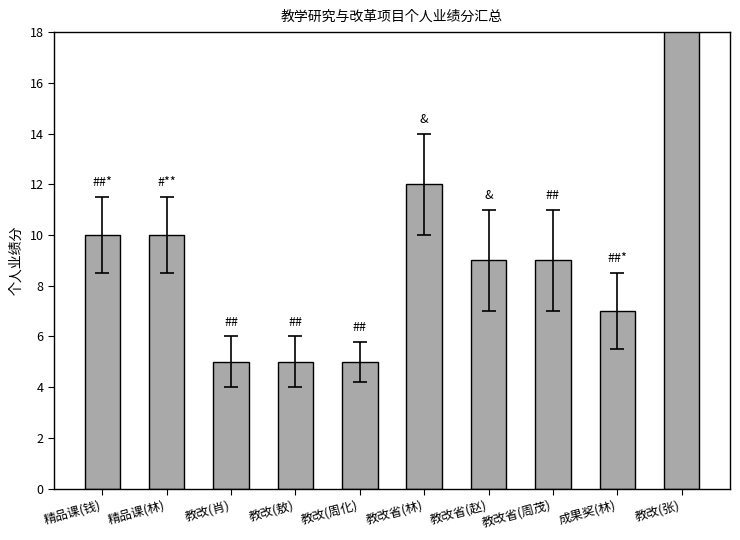

Count the number of categories in the chart.

10